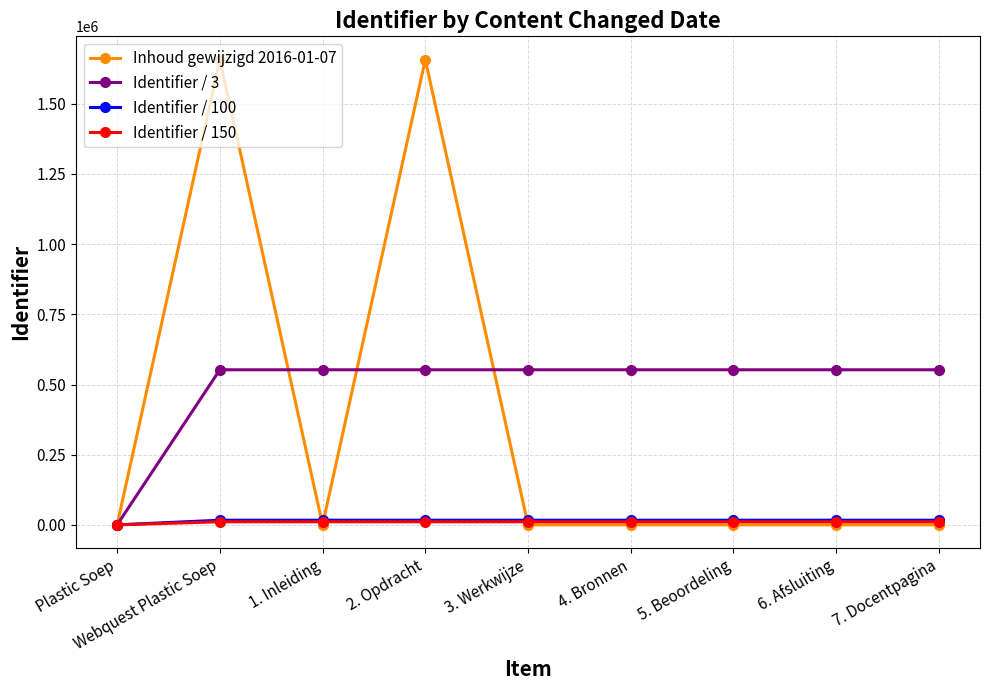

At which category does Inhoud gewijzigd 2016-01-07 reach its first local valley?

1. Inleiding